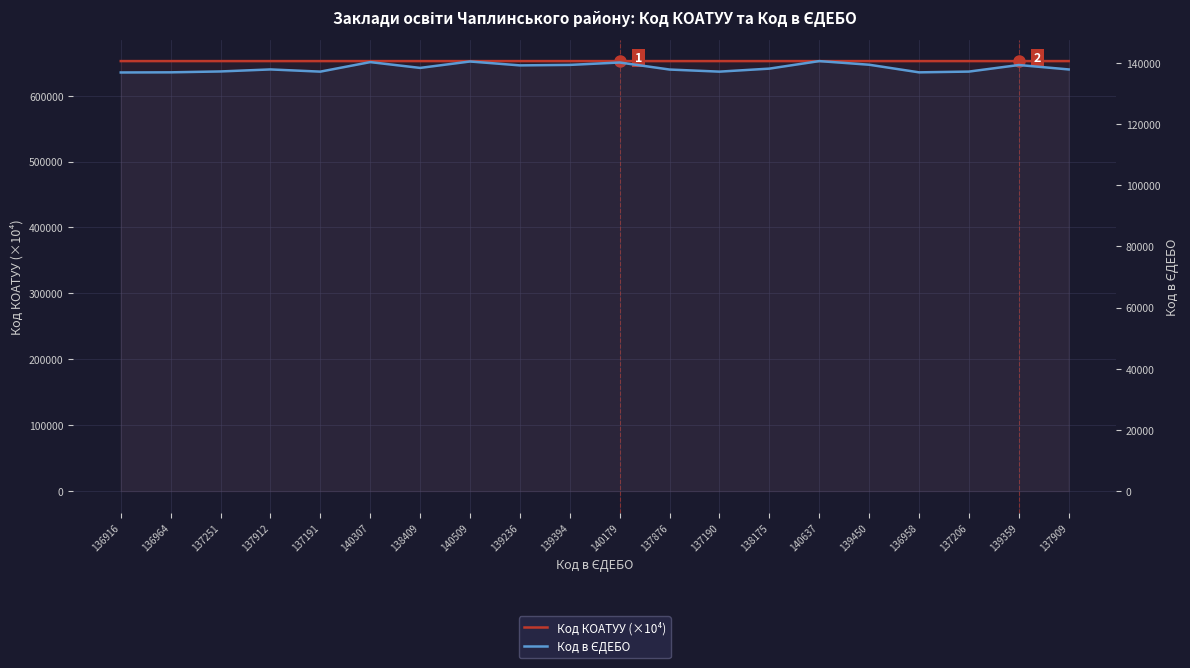

At which category is the sum across all series the highest?

140637